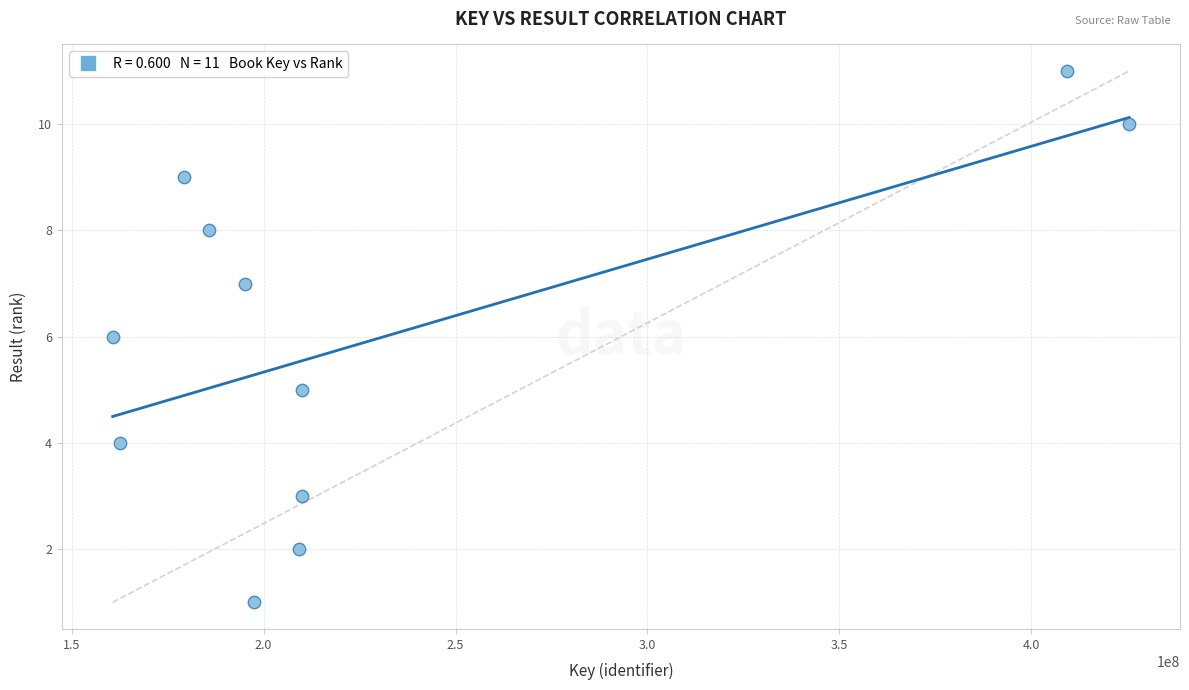

What is the average X value?

231354728